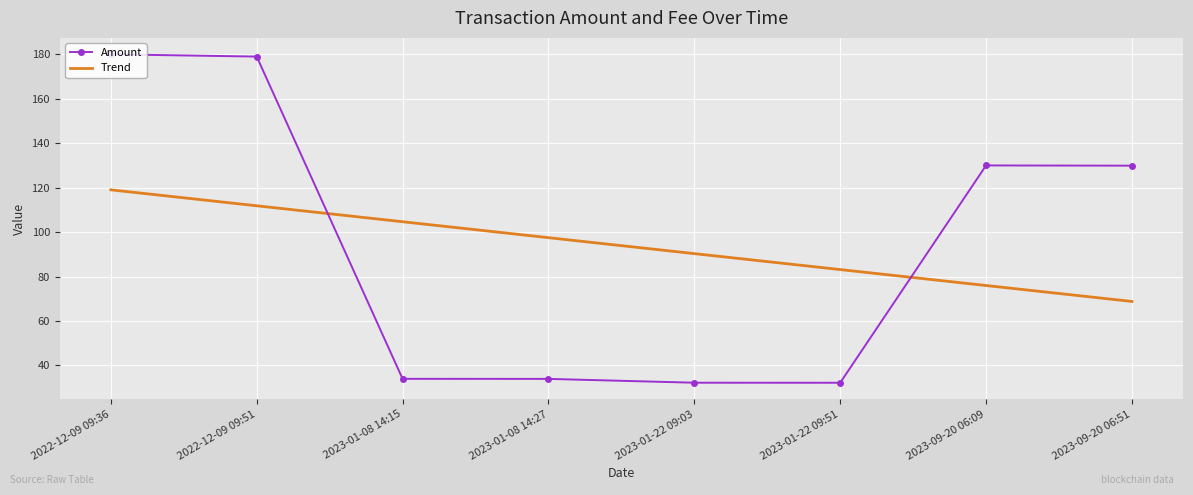

What is the sum of all Trend values?

751.3